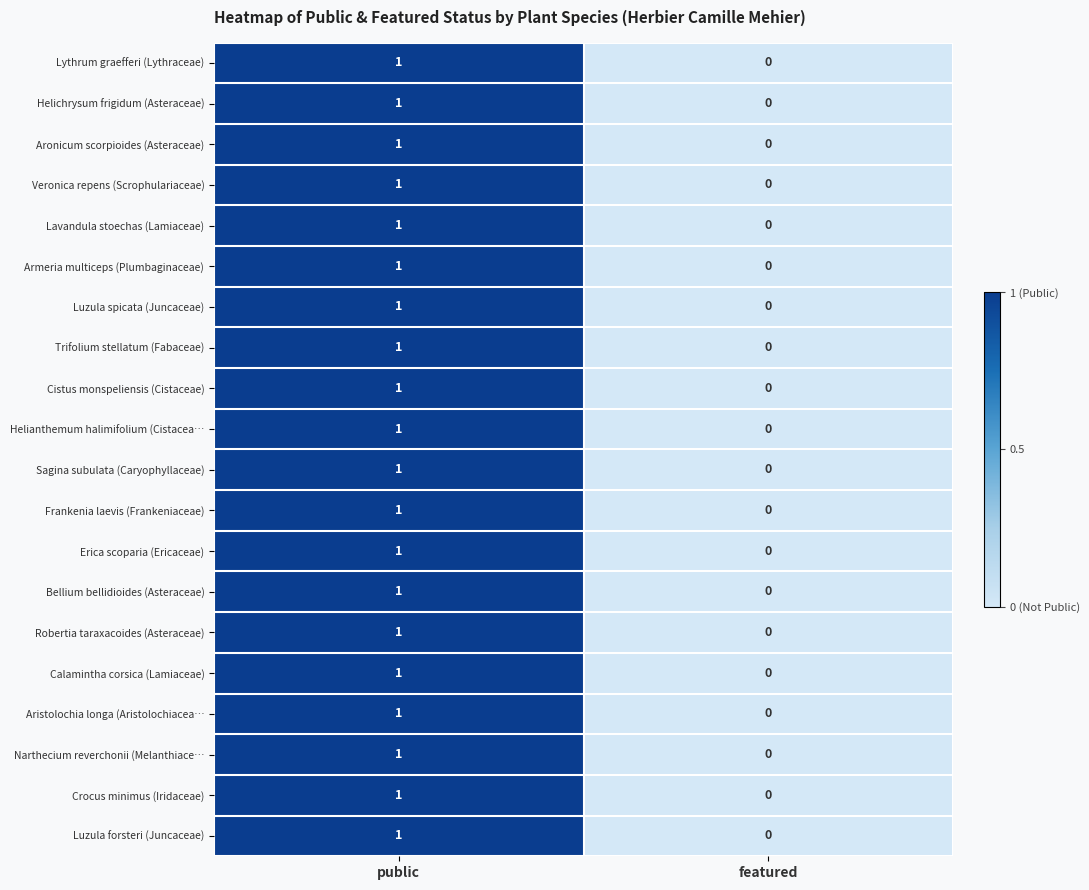

Rank the categories by Narthecium reverchonii (Melanthiace… value from lowest to highest.

featured, public